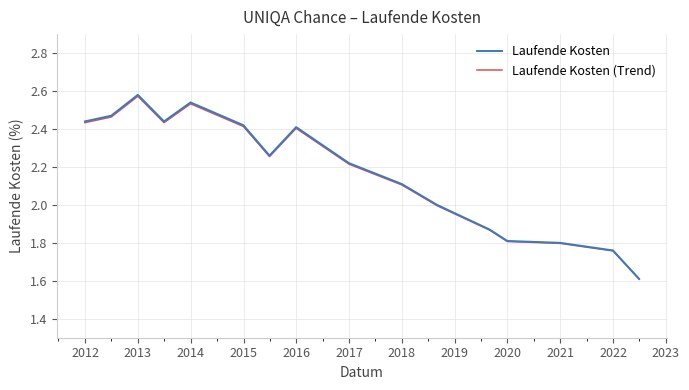

Which series has the widest spread of values?

Laufende Kosten